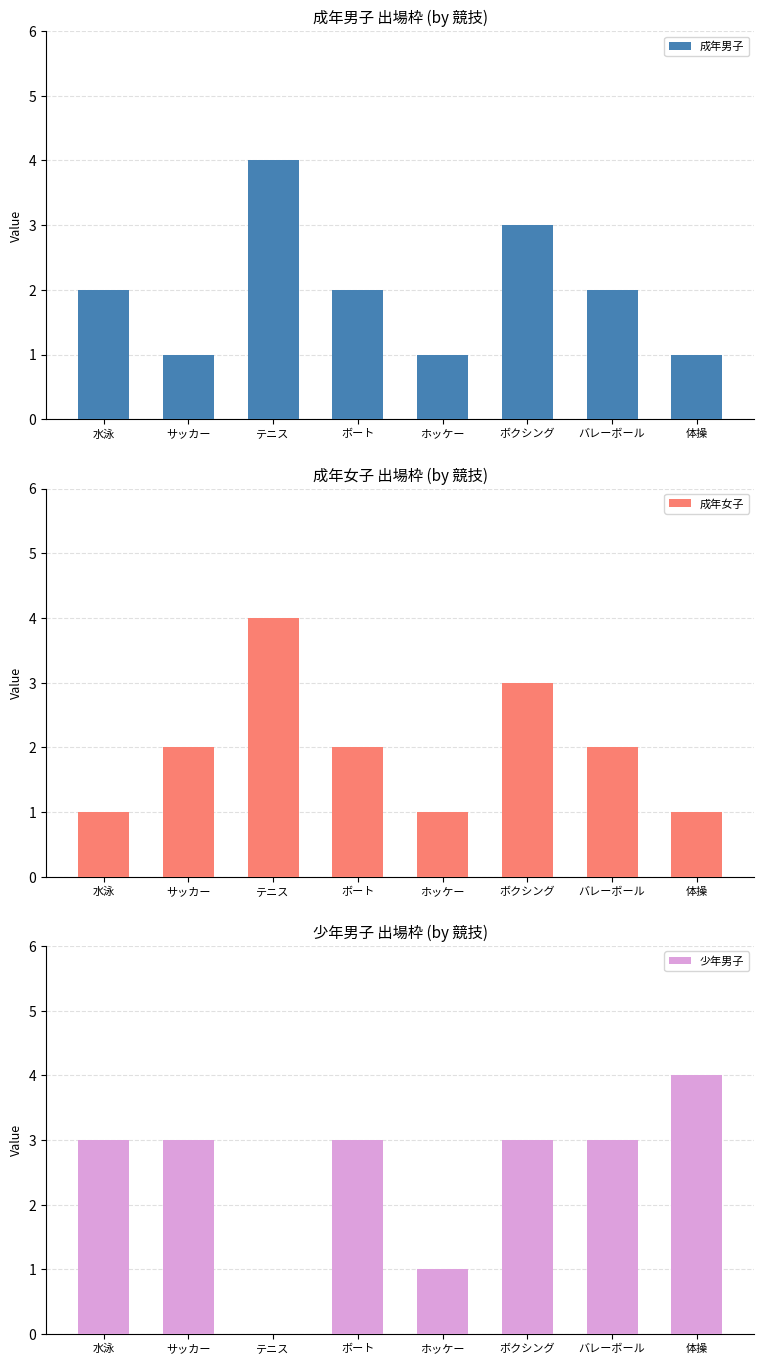

At which label does 成年女子 first exceed 2?

テニス